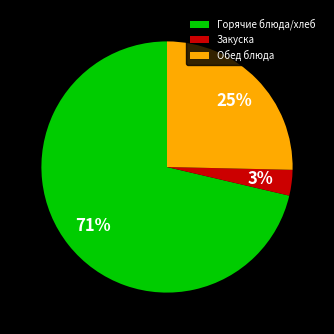

Rank the categories by value from highest to lowest.

Горячие блюда/хлеб, Обед блюда, Закуска